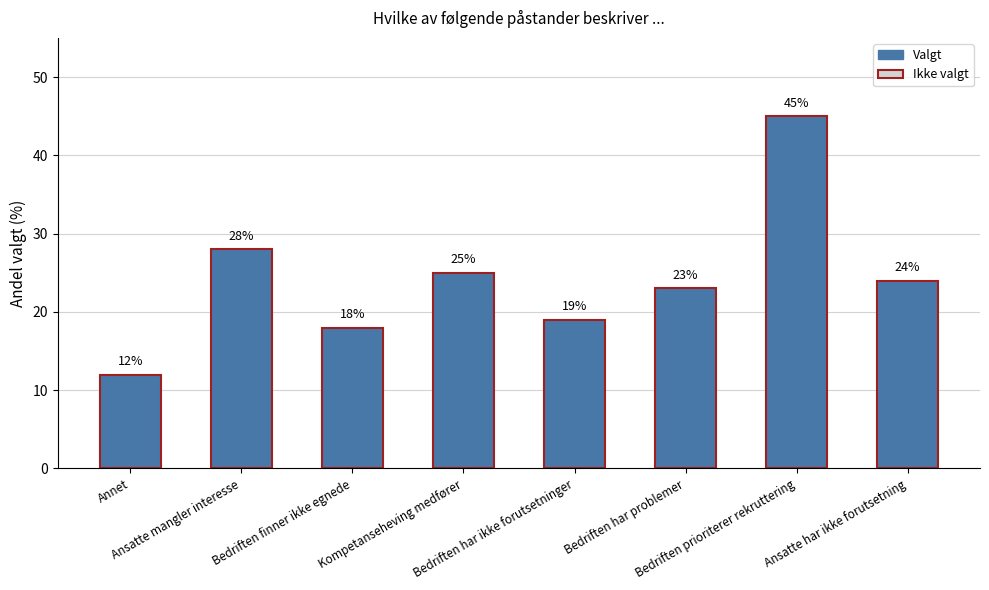

What is the sum of all values?

194